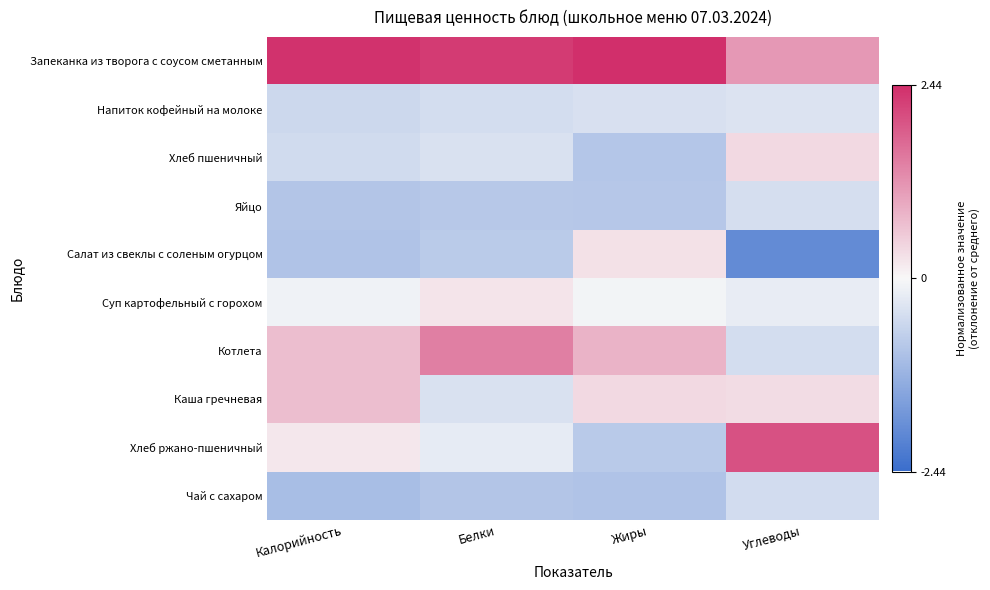

Reading left to right, what are all the values shown in this chart?

Запеканка из творога с соусом сметанным: Калорийность=2.4	Белки=2.3	Жиры=2.4	Углеводы=1.1
Напиток кофейный на молоке: Калорийность=-0.6	Белки=-0.5	Жиры=-0.4	Углеводы=-0.3
Хлеб пшеничный: Калорийность=-0.5	Белки=-0.4	Жиры=-0.9	Углеводы=0.4
Яйцо: Калорийность=-0.9	Белки=-0.8	Жиры=-0.8	Углеводы=-0.4
Салат из свеклы с соленым огурцом: Калорийность=-0.9	Белки=-0.8	Жиры=0.3	Углеводы=-1.9
Суп картофельный с горохом: Калорийность=-0.1	Белки=0.2	Жиры=-0.1	Углеводы=-0.2
Котлета: Калорийность=0.7	Белки=1.4	Жиры=0.8	Углеводы=-0.5
Каша гречневая: Калорийность=0.7	Белки=-0.4	Жиры=0.4	Углеводы=0.3
Хлеб ржано-пшеничный: Калорийность=0.2	Белки=-0.2	Жиры=-0.8	Углеводы=2.0
Чай с сахаром: Калорийность=-1.0	Белки=-0.9	Жиры=-0.9	Углеводы=-0.5